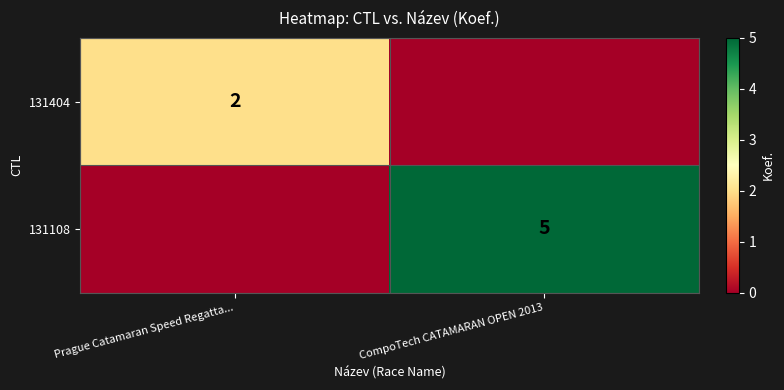

True or false: 131404 has a value of 2 at Prague Catamaran Speed Regatta....

True